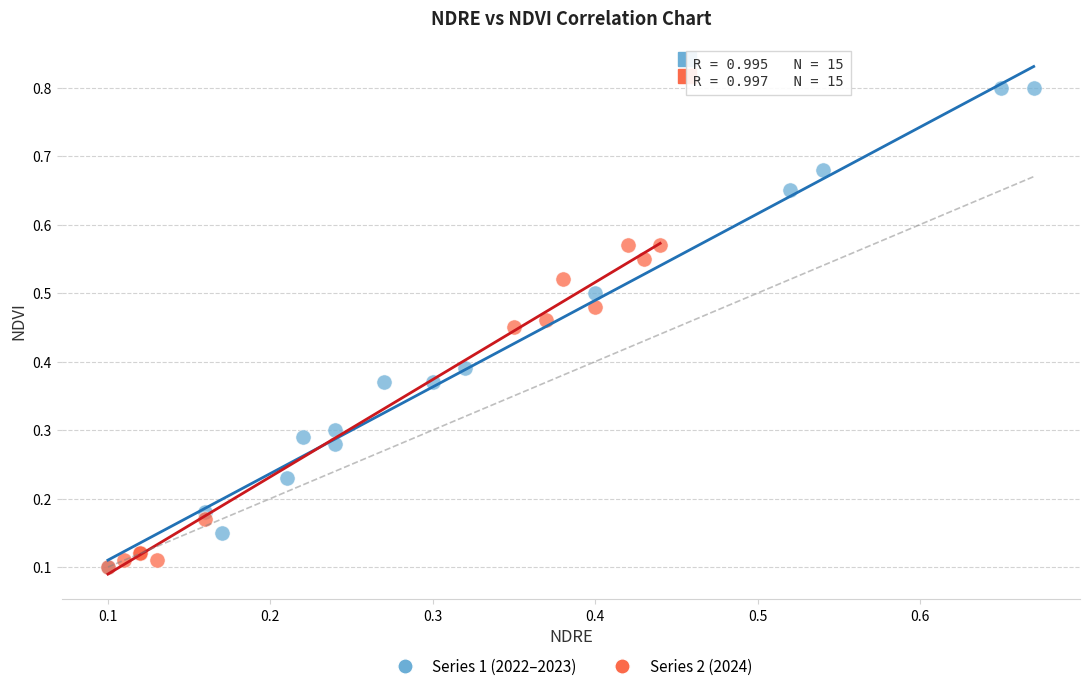

Which series has the largest Y range (max minus min)?

Series 1 (2022–2023)